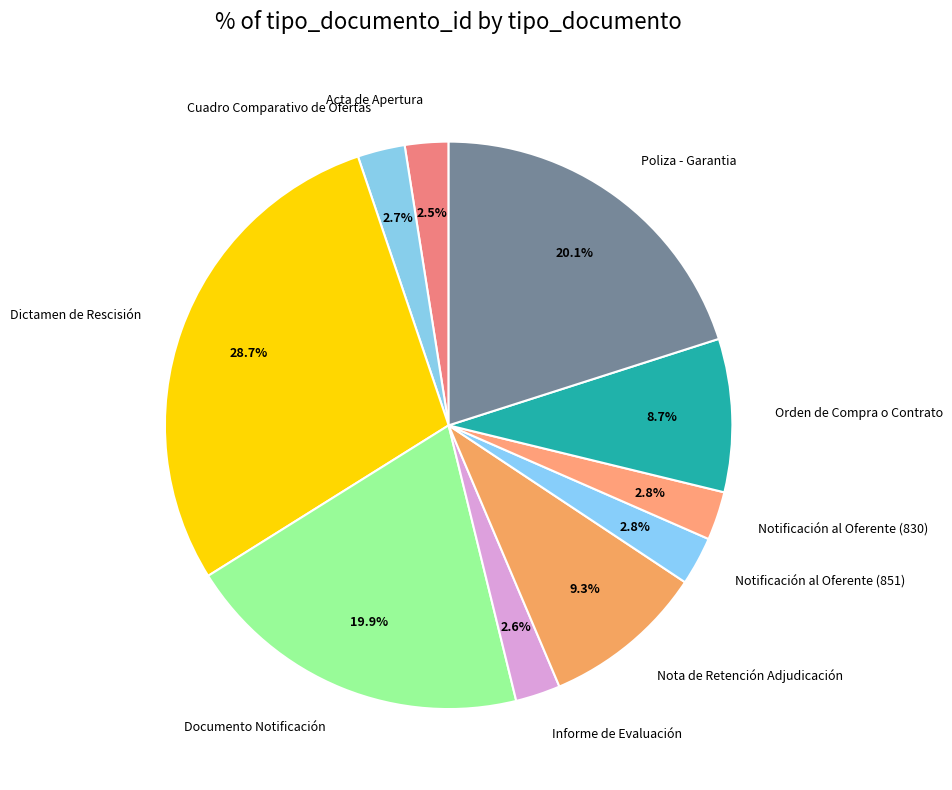

What is the largest slice in the pie chart?

Dictamen de Rescisión